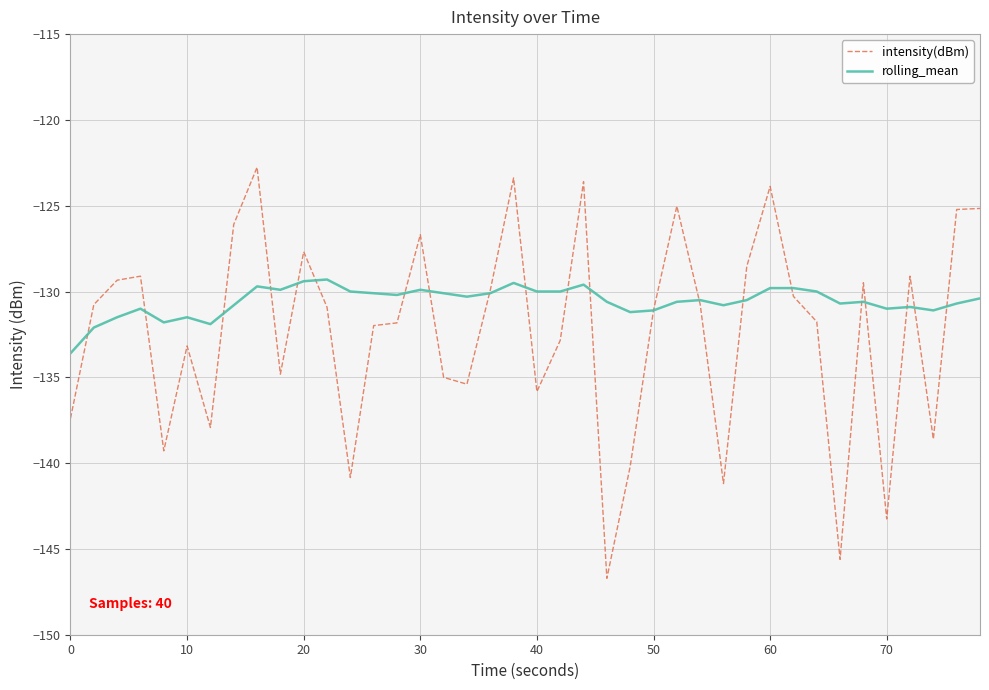

What is the difference between the second highest and minimum values in the rolling_mean series?

4.2